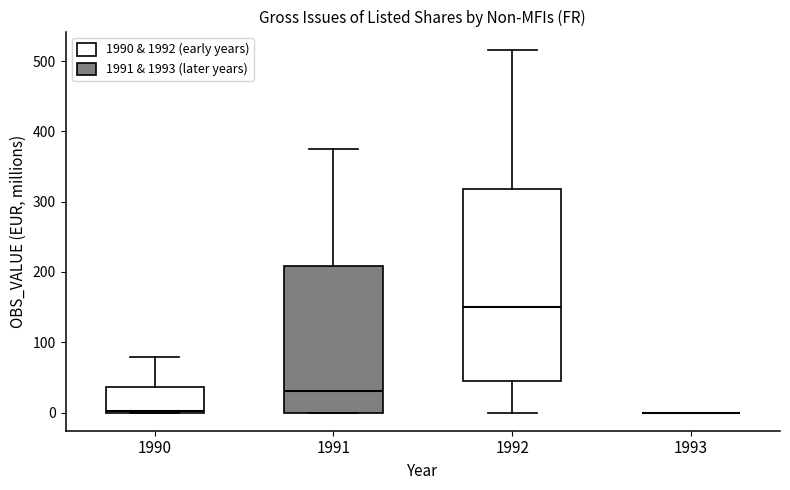

Reading left to right, transcribe this box plot: for each box, give where its median line is, the range the box spans, and where its two whiskers end, as read against the y-axis. The values are not printed on the chart, so give them approximately, as read against the axis.

1990: median 0, box 0 to 40, whiskers 0 to 80
1991: median 30, box 0 to 210, whiskers 0 to 370
1992: median 150, box 50 to 320, whiskers 0 to 520
1993: box collapsed to a line at 0, whiskers 0 to 0